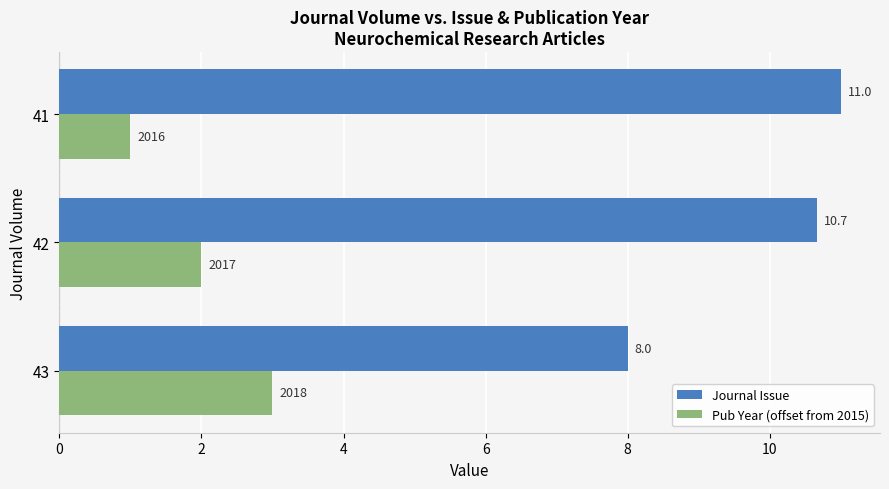

Rank the series at 42 from lowest to highest value.

Pub Year (offset from 2015), Journal Issue